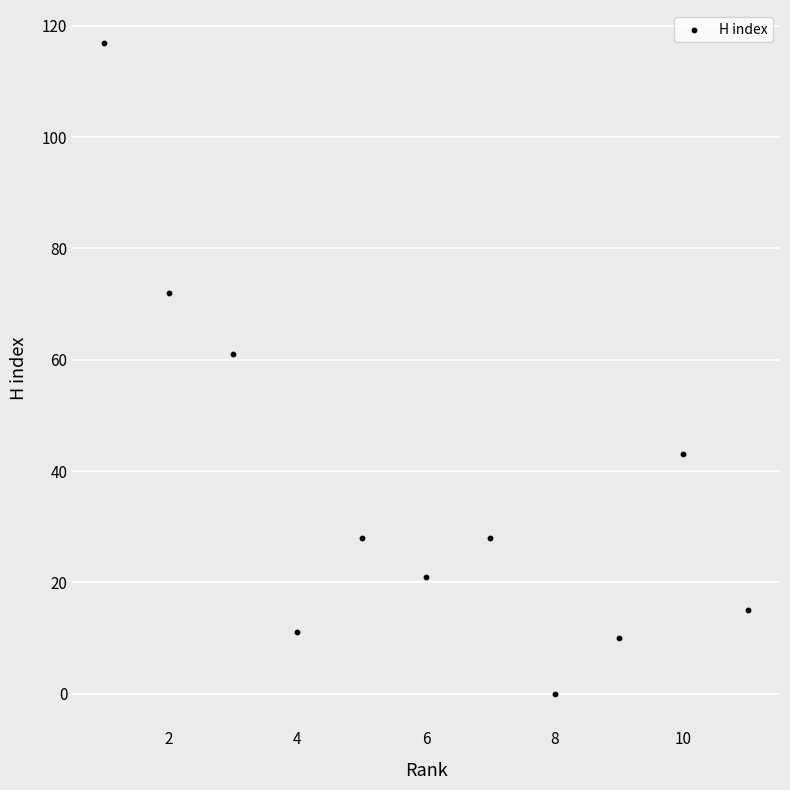

What is the average X value?

6